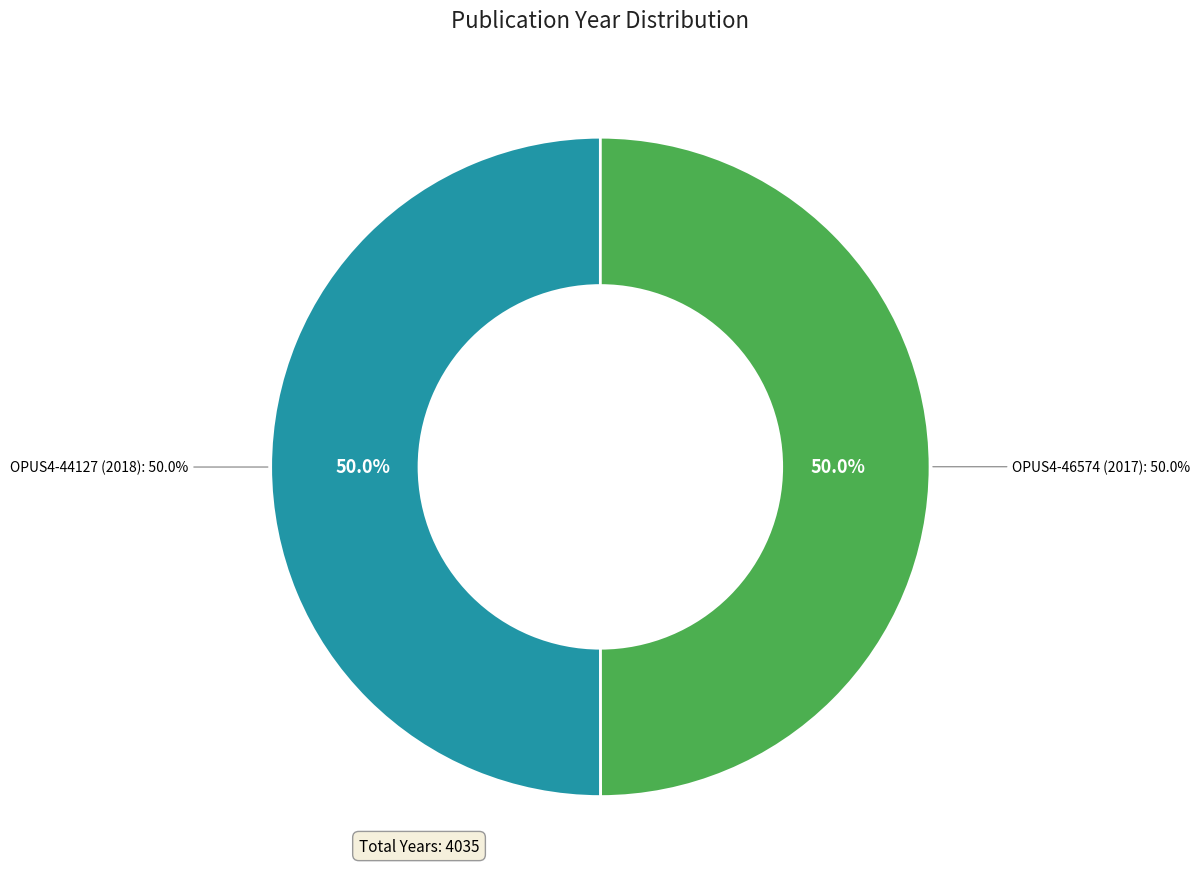

What is the change in value from OPUS4-44127 to OPUS4-46574?

-1